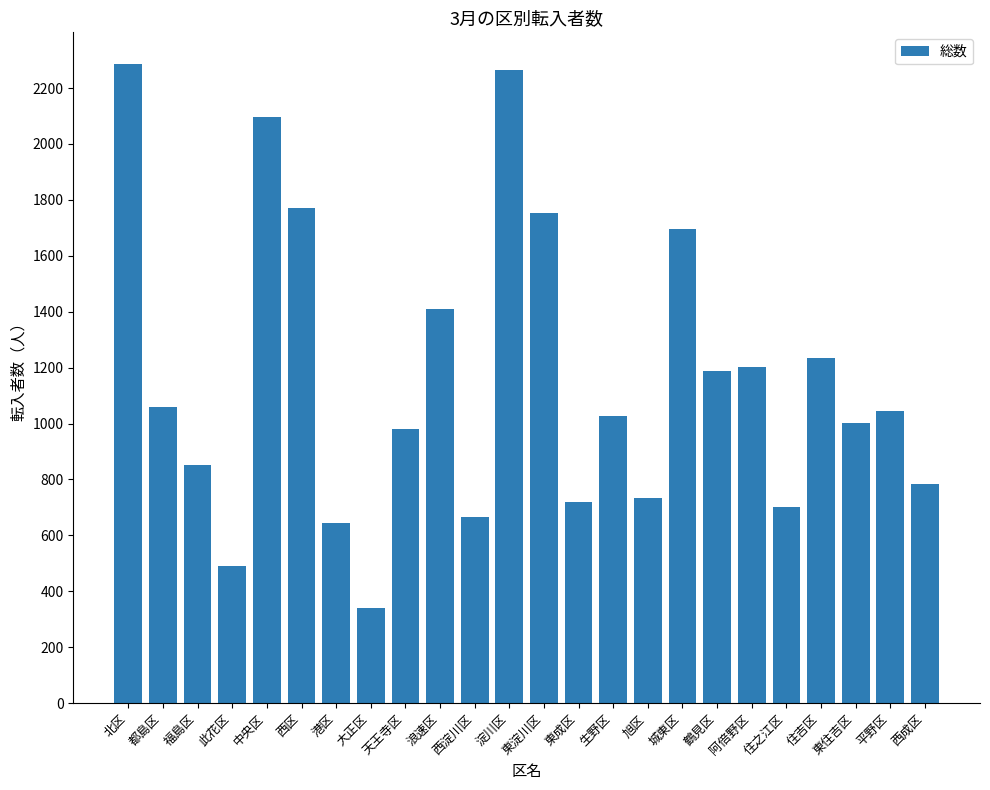

Is it true that the value at 浪速区 is 816?

False